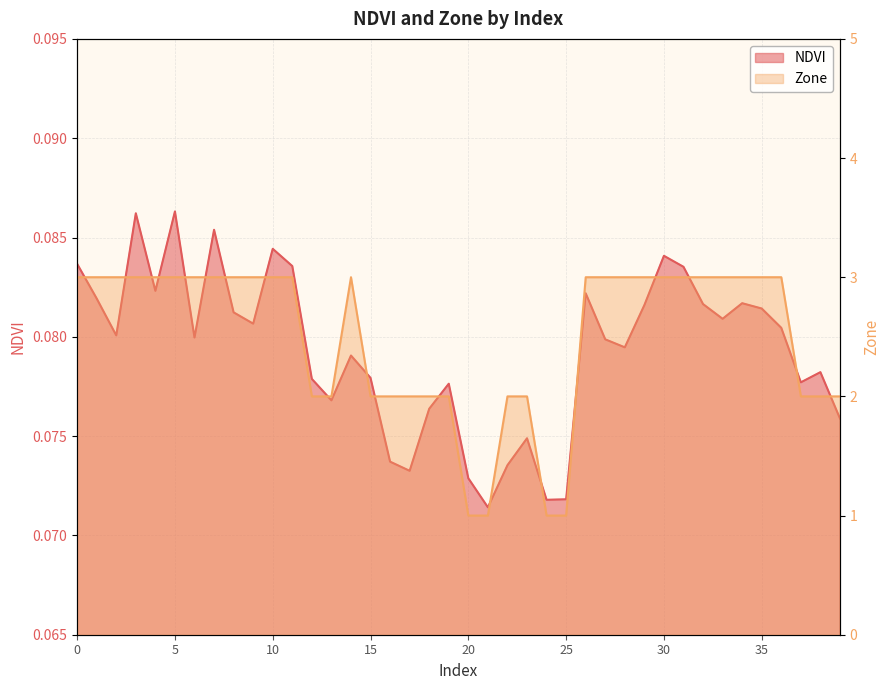

Reading right to left, list all the values displayed in this chart.

NDVI: 39=0.1	38=0.1	37=0.1	36=0.1	35=0.1	34=0.1	33=0.1	32=0.1	31=0.1	30=0.1	29=0.1	28=0.1	27=0.1	26=0.1	25=0.1	24=0.1	23=0.1	22=0.1	21=0.1	20=0.1	19=0.1	18=0.1	17=0.1	16=0.1	15=0.1	14=0.1	13=0.1	12=0.1	11=0.1	10=0.1	9=0.1	8=0.1	7=0.1	6=0.1	5=0.1	4=0.1	3=0.1	2=0.1	1=0.1	0=0.1
Zone: 39=2.0	38=2.0	37=2.0	36=3.0	35=3.0	34=3.0	33=3.0	32=3.0	31=3.0	30=3.0	29=3.0	28=3.0	27=3.0	26=3.0	25=1.0	24=1.0	23=2.0	22=2.0	21=1.0	20=1.0	19=2.0	18=2.0	17=2.0	16=2.0	15=2.0	14=3.0	13=2.0	12=2.0	11=3.0	10=3.0	9=3.0	8=3.0	7=3.0	6=3.0	5=3.0	4=3.0	3=3.0	2=3.0	1=3.0	0=3.0